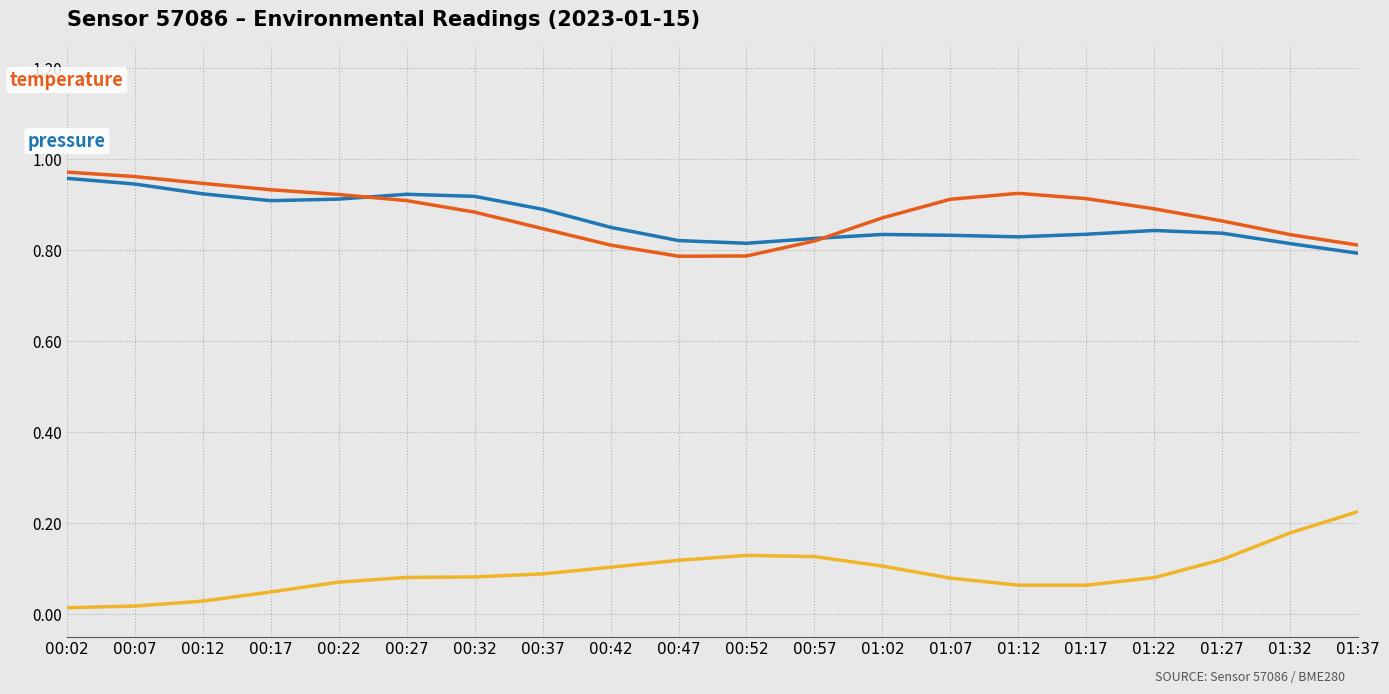

What is the spread (max minus min) of values at 01:37?

0.6